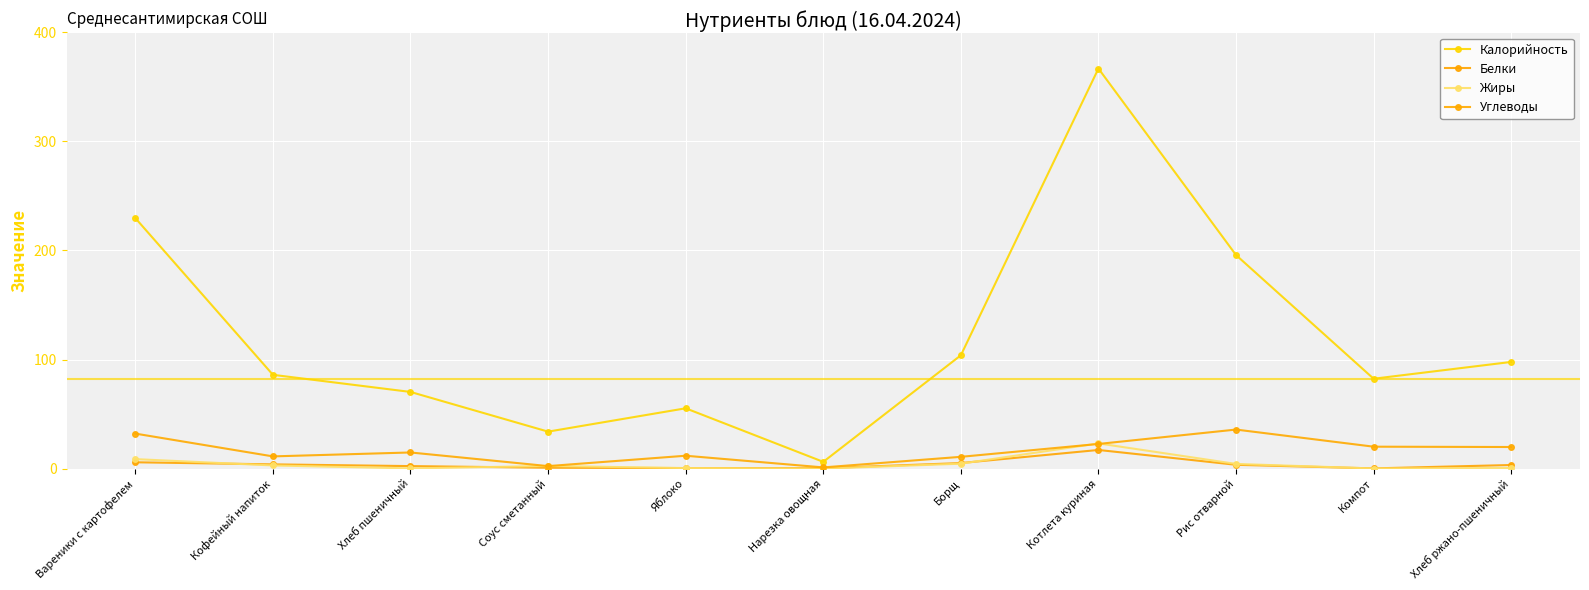

What is the difference between the maximum and minimum values in the Углеводы series?

34.7